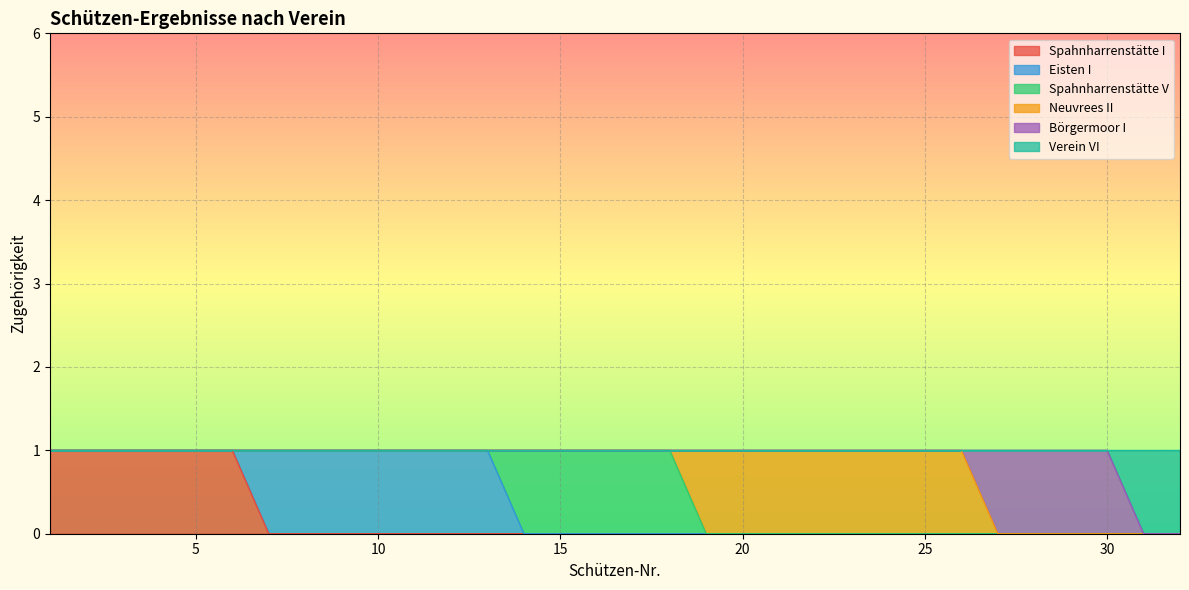

Which series has the largest range (max minus min)?

Spahnharrenstätte I